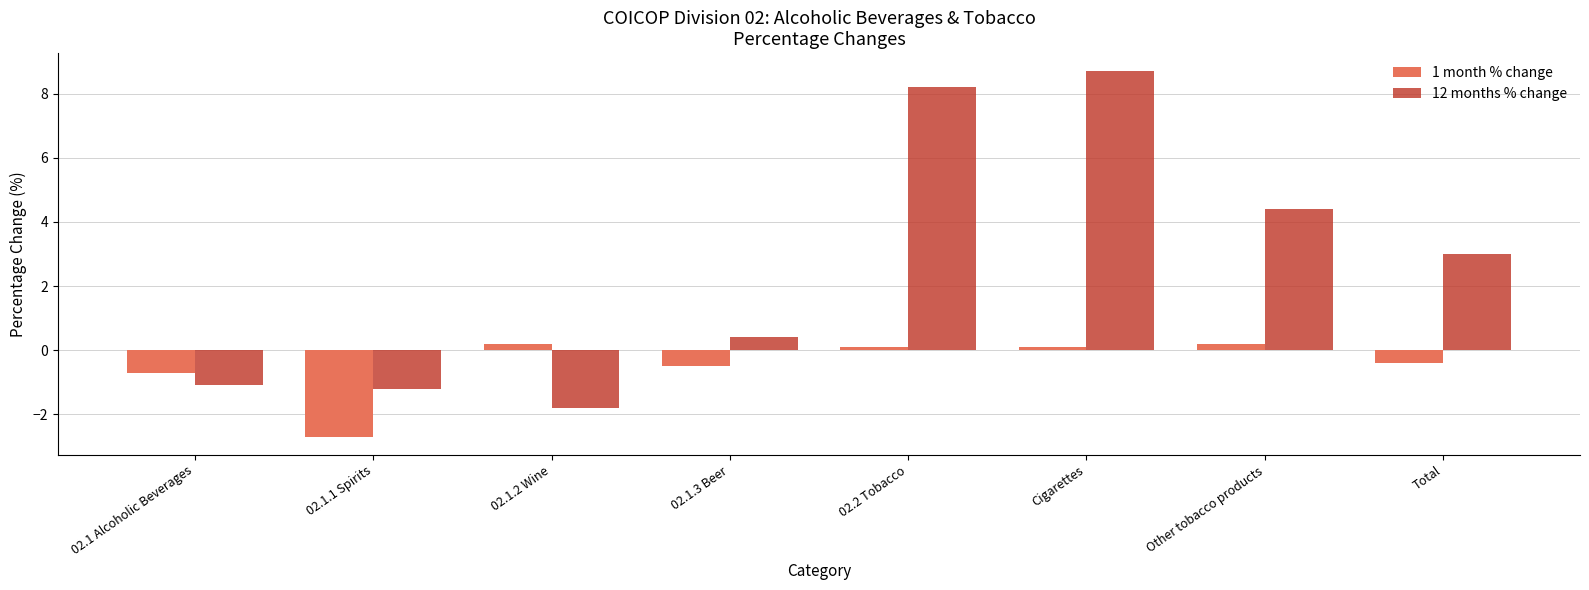

Which label corresponds to the largest value in the chart?

Cigarettes